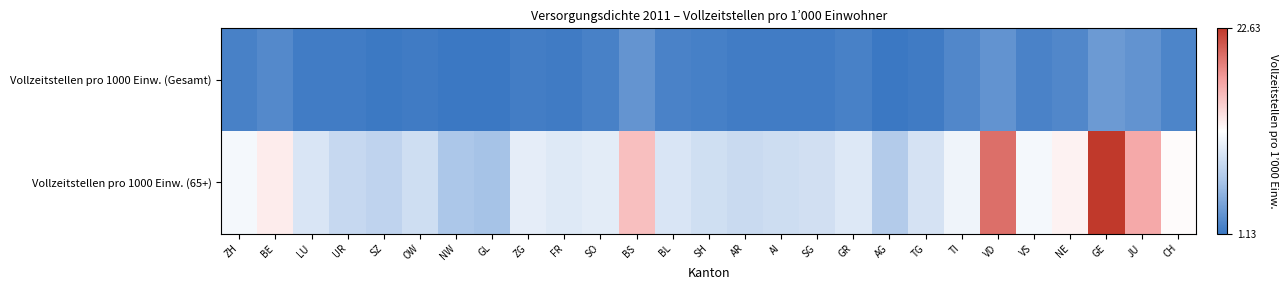

At how many categories does at least one series exceed 5?

27